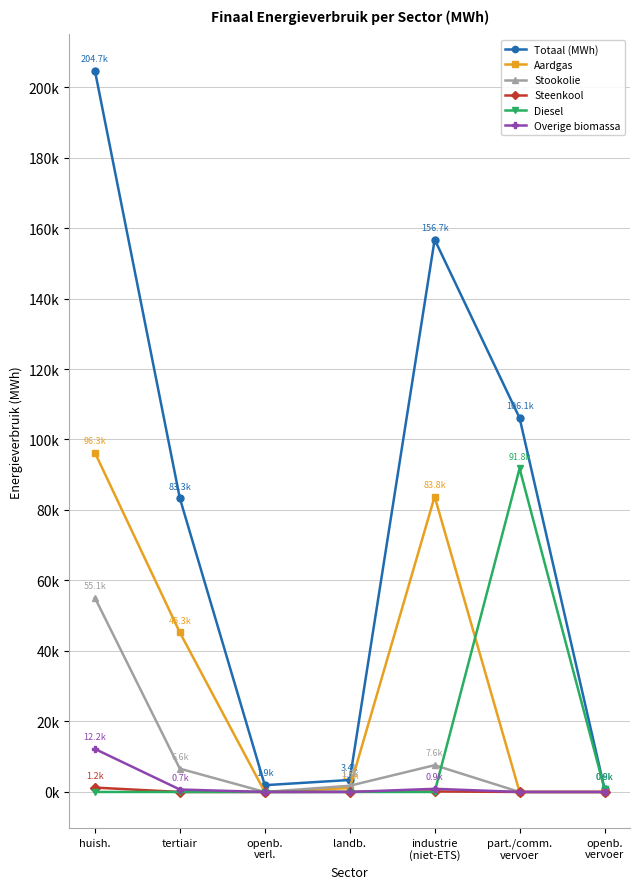

Which has a higher value, openb.
vervoer or tertiair?

tertiair